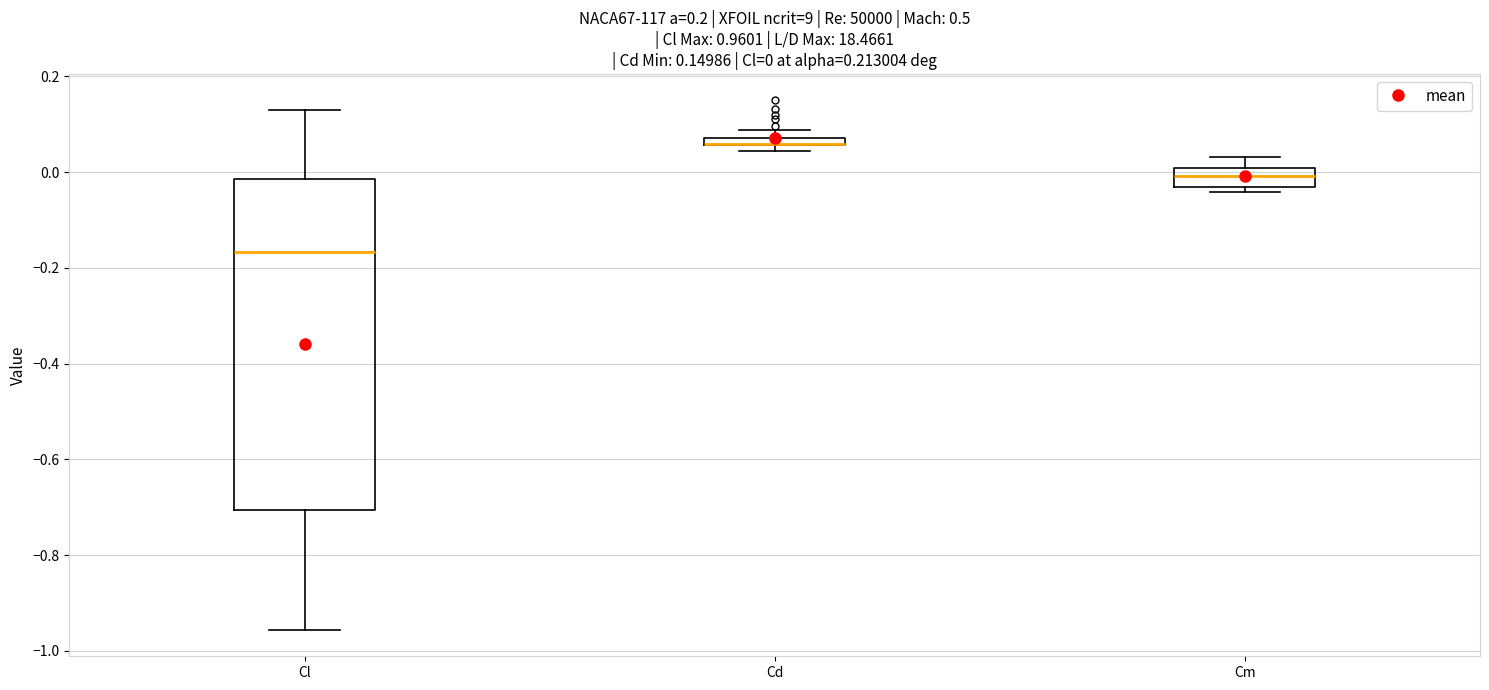

Which box is the tallest, from its lower edge to its upper edge?

Cl